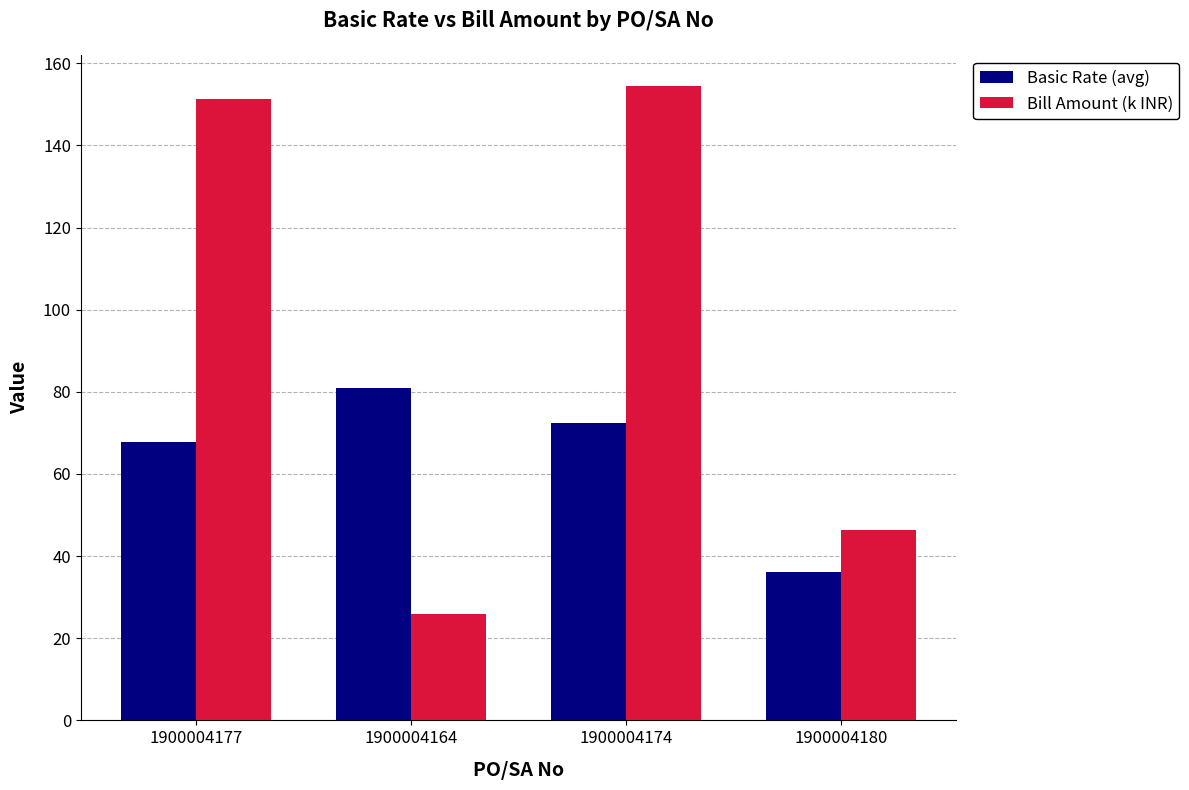

How many values in the Bill Amount (k INR) series are below 151?

2